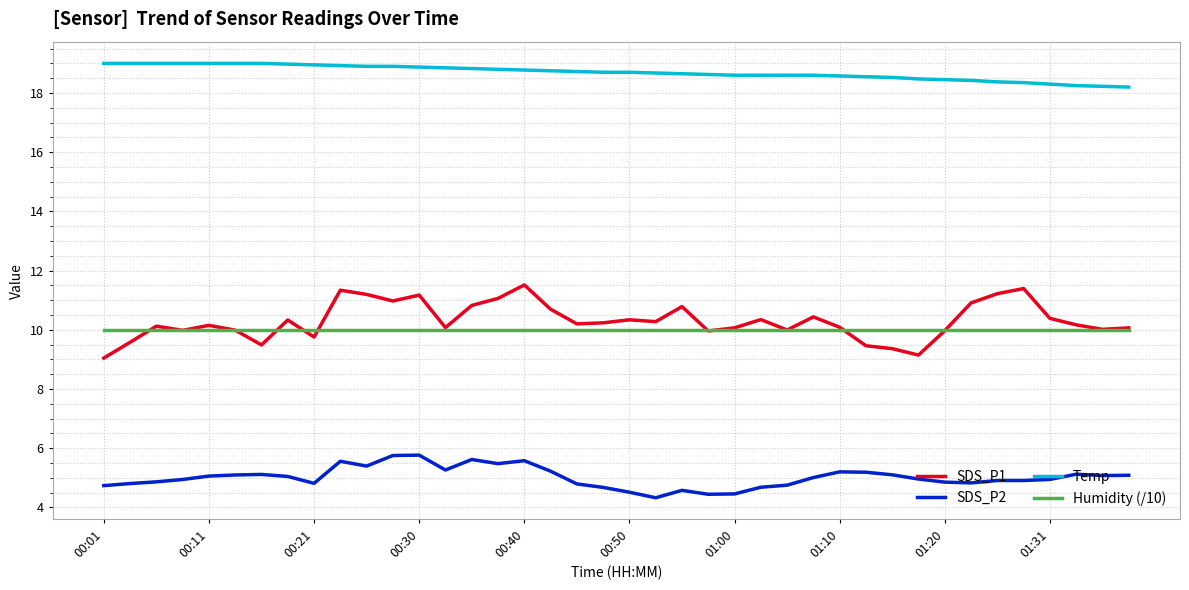

True or false: Humidity (/10) and Temp cross at least once.

False